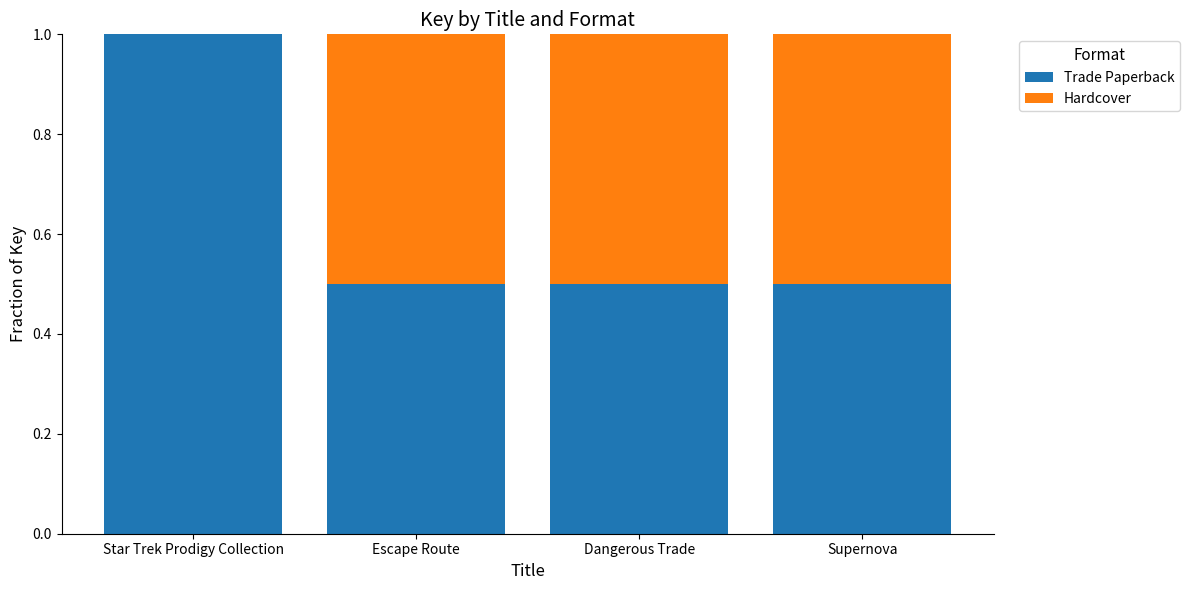

What is the total value across all series at Escape Route?

1.0